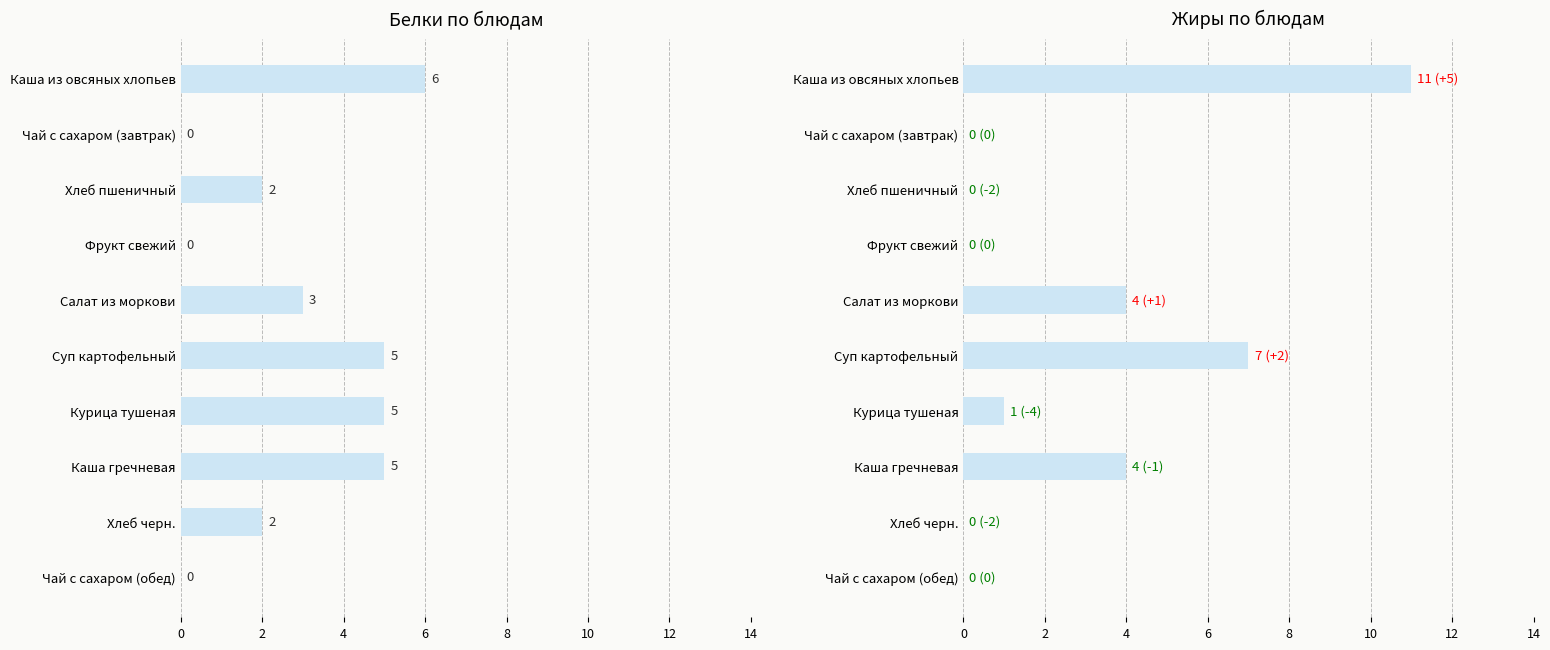

What is the greatest value displayed?

11